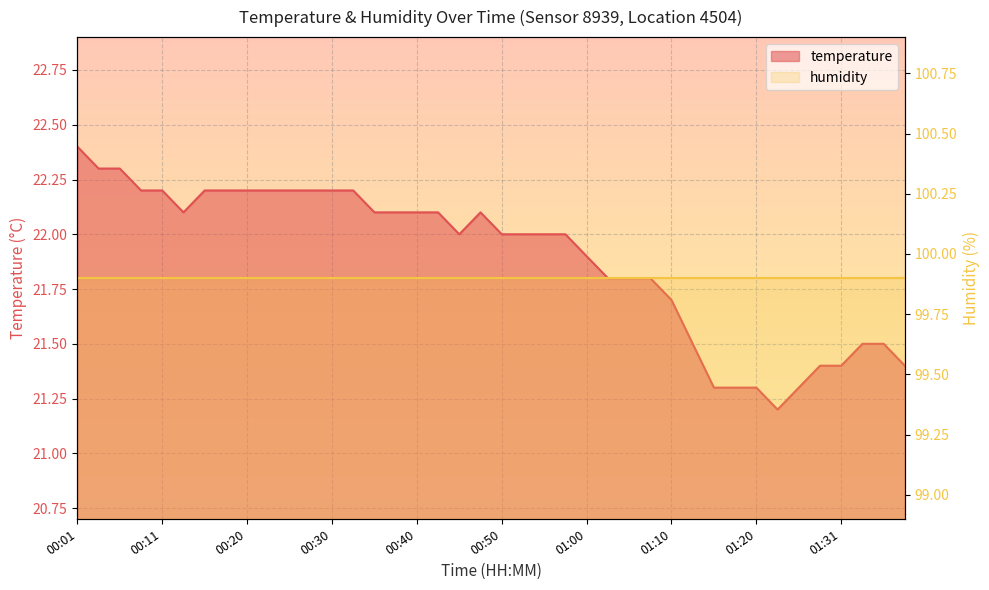

At which category does the data reach its first local peak?

00:48